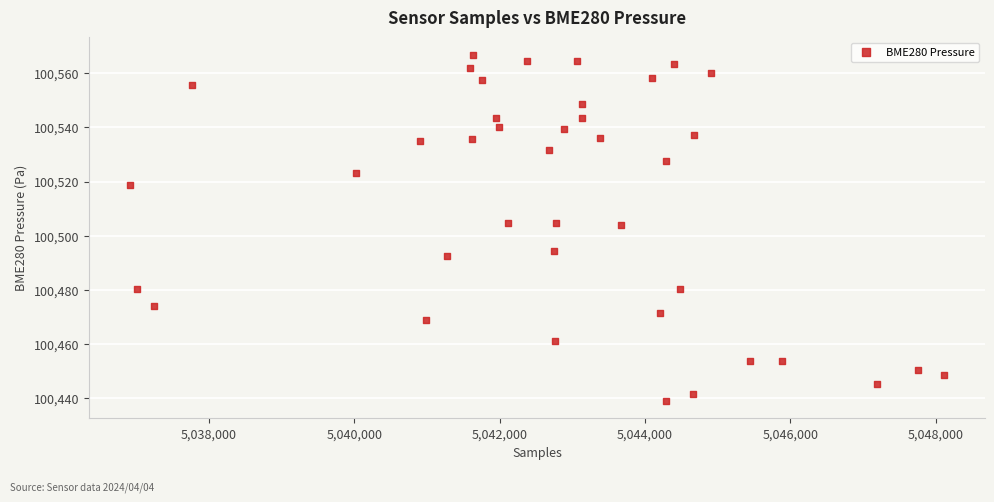

What is the range of X values (max minus min)?

11208.0